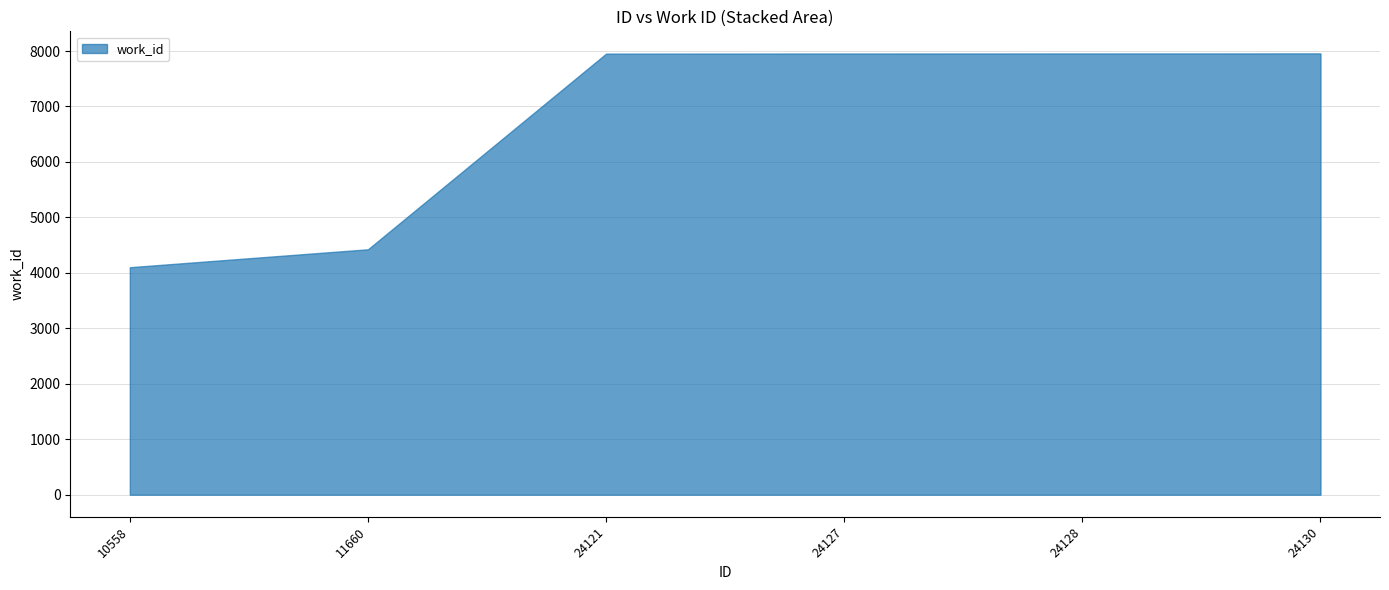

How many values exceed 7955?

2